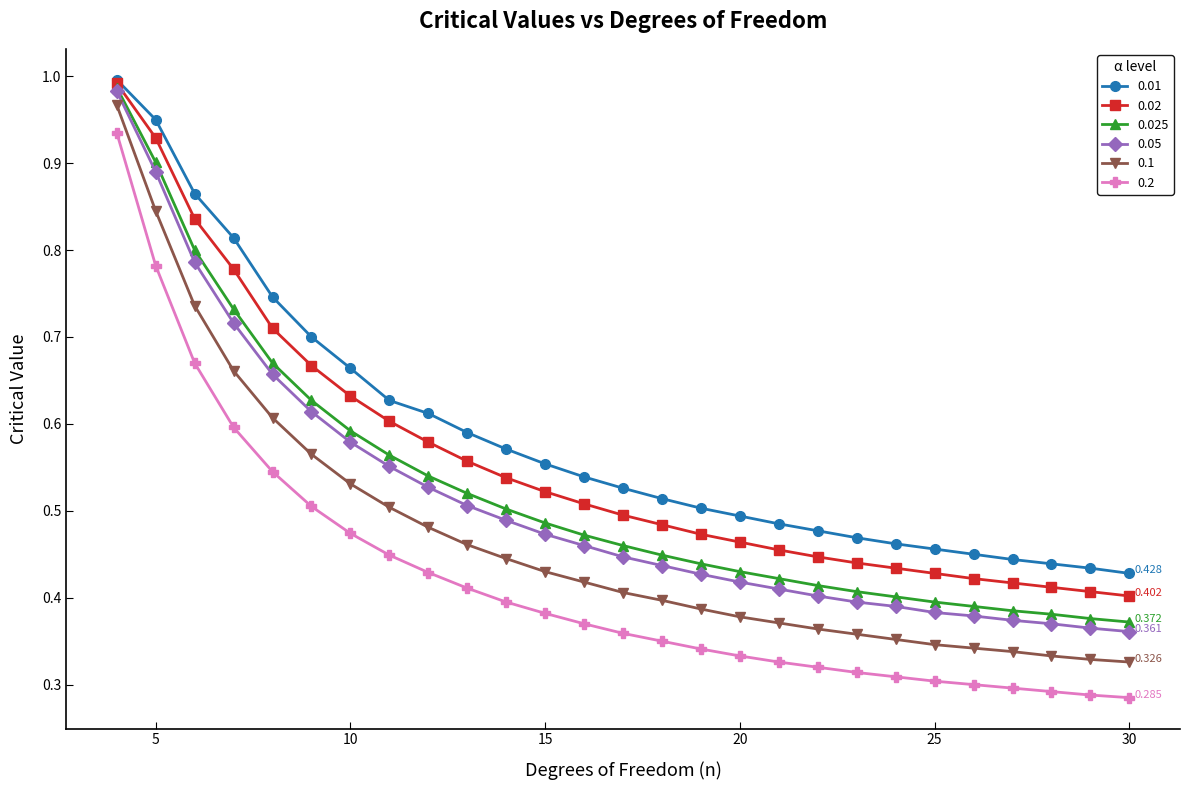

True or false: 0.01 and 0.1 intersect in this chart.

False